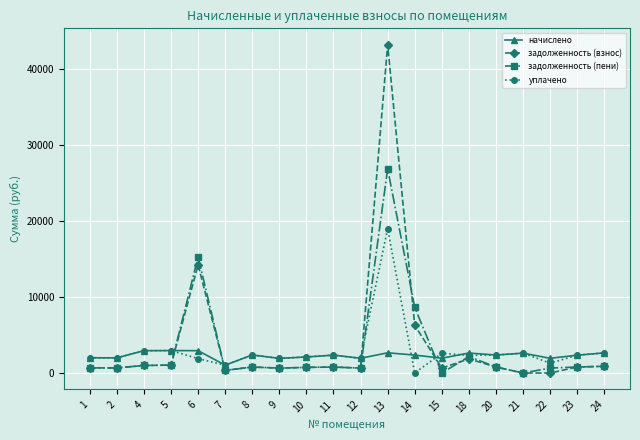

What are all the series names shown in the legend?

начислено, задолженность (взнос), задолженность (пени), уплачено